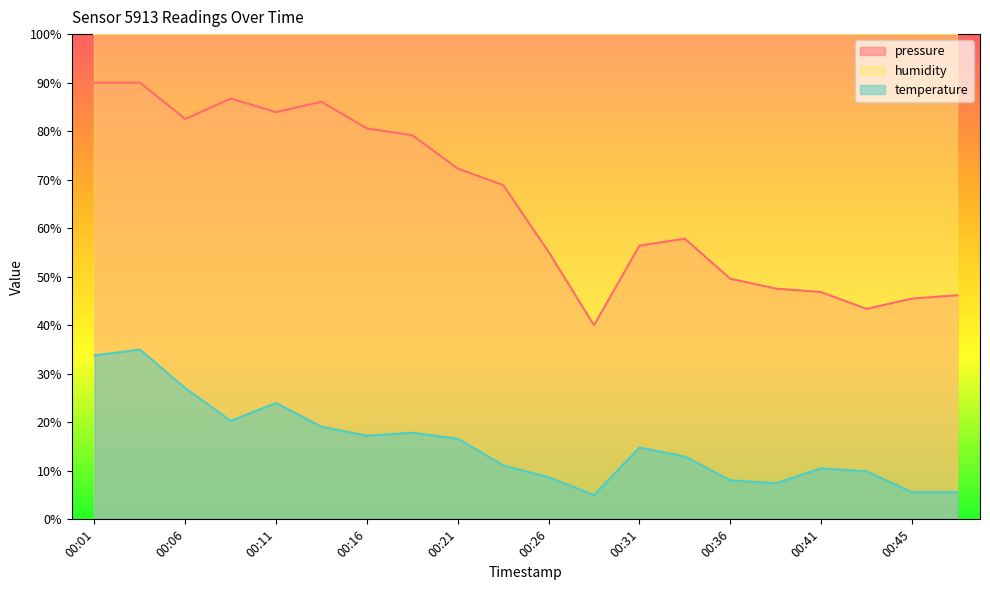

True or false: pressure has a value of 67.1 at 00:28.

False